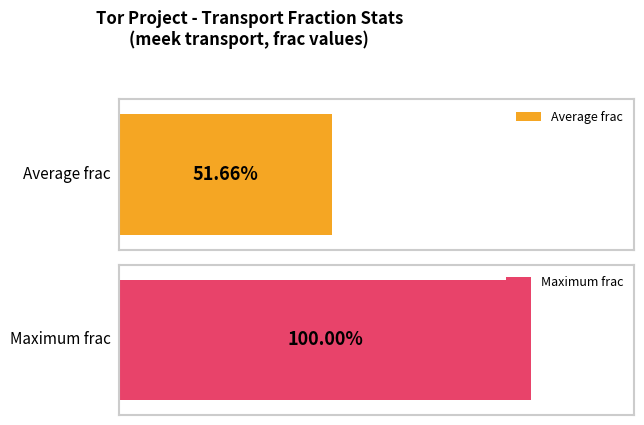

The value at 2014-01-28 is 18. True or false?

False